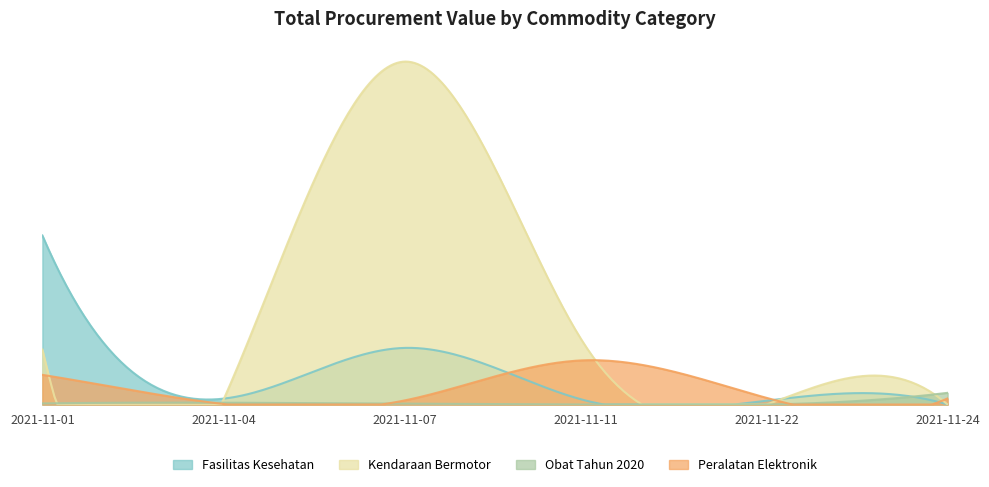

Rank the series by their average value, from highest to lowest.

Kendaraan Bermotor, Fasilitas Kesehatan, Peralatan Elektronik, Obat Tahun 2020